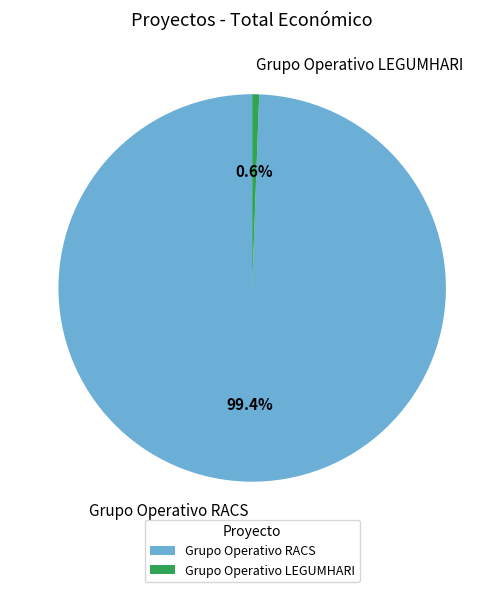

How many segments does this pie chart have?

2